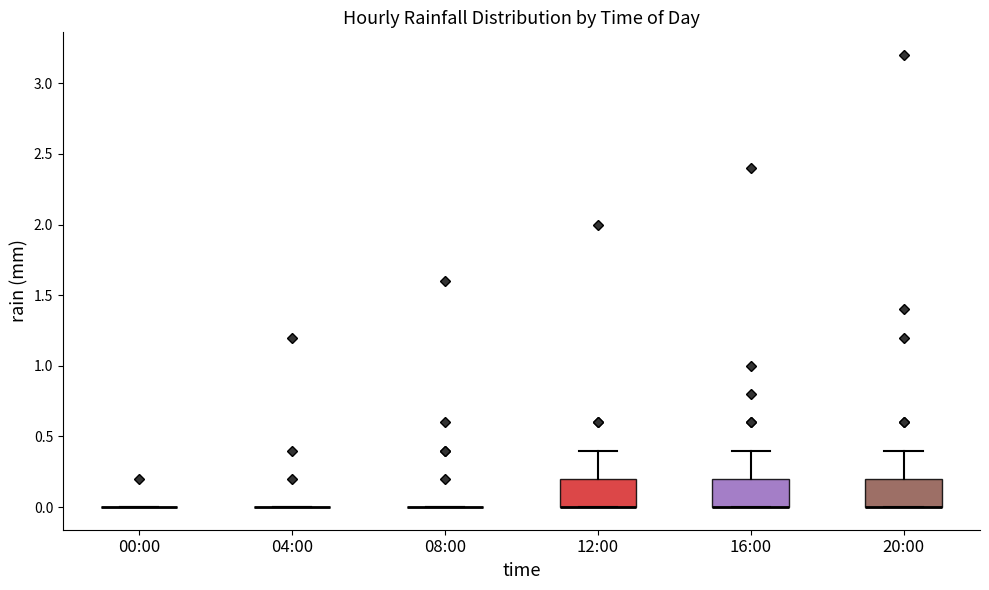

Where is the lower edge of the box for 16:00 on the y-axis? The values are not printed on the chart, so give them approximately, as read against the axis.

0.0